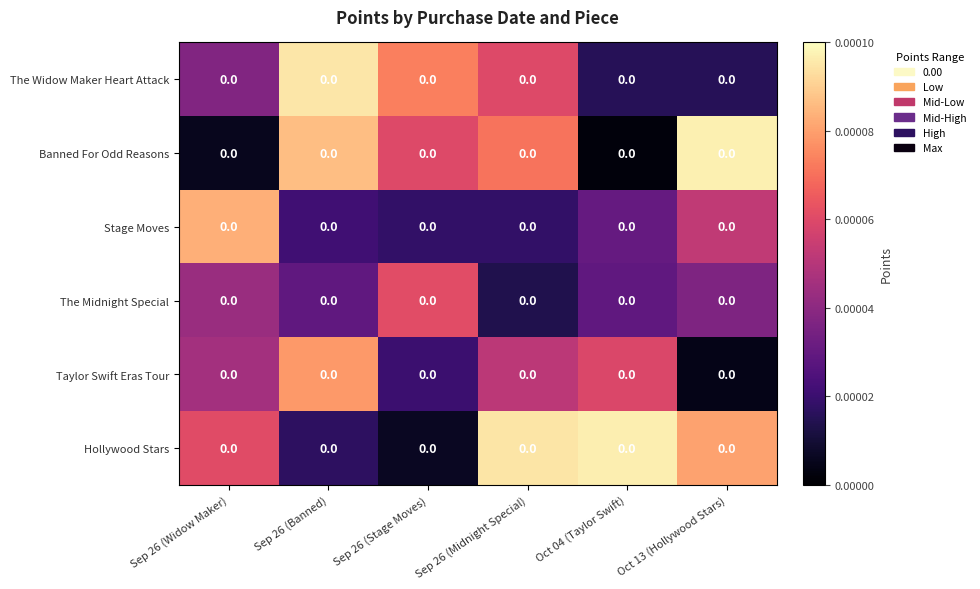

Rank the categories by Banned For Odd Reasons value from lowest to highest.

Oct 04 (Taylor Swift), Sep 26 (Widow Maker), Sep 26 (Stage Moves), Sep 26 (Midnight Special), Sep 26 (Banned), Oct 13 (Hollywood Stars)